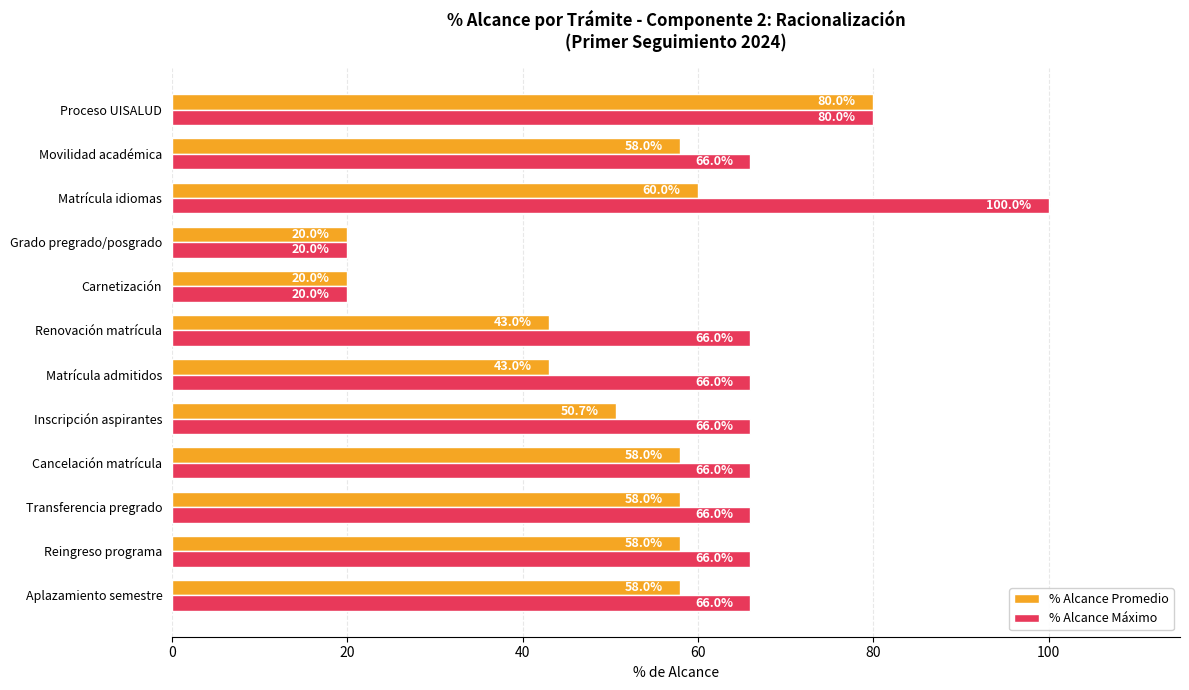

What are all the series names shown in the legend?

% Alcance Promedio, % Alcance Máximo